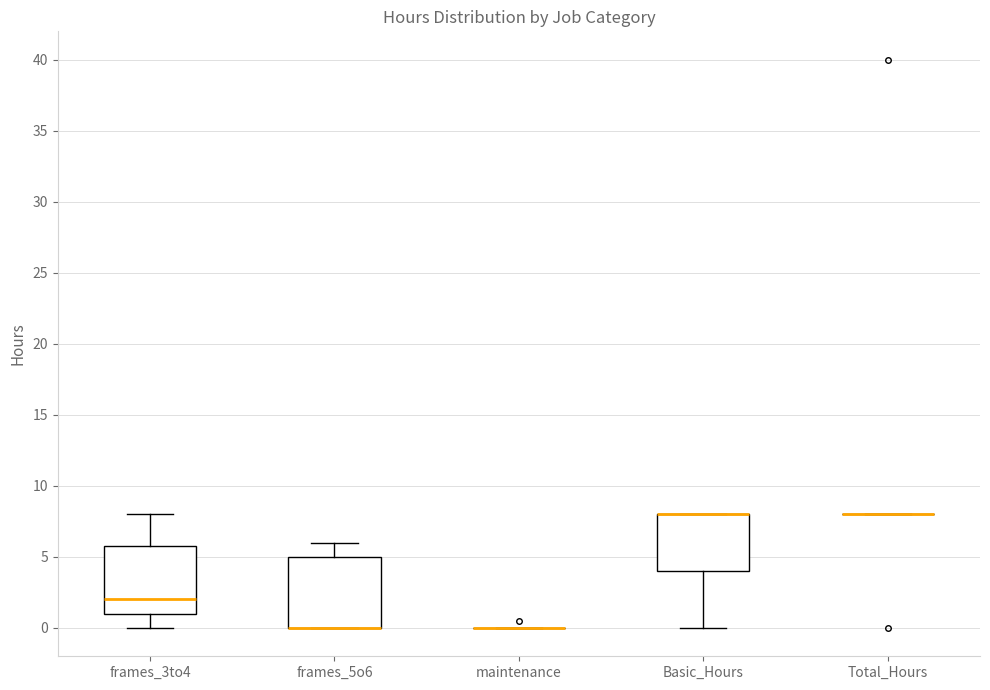

Where does the upper whisker of the box for frames_5o6 end on the y-axis? The values are not printed on the chart, so give them approximately, as read against the axis.

6